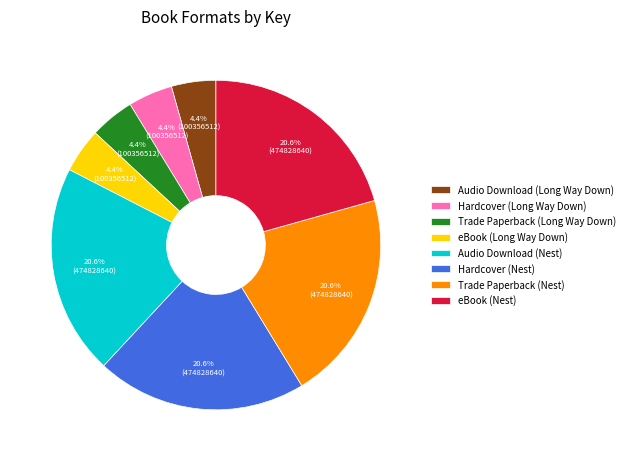

Is there a majority slice in this chart?

No